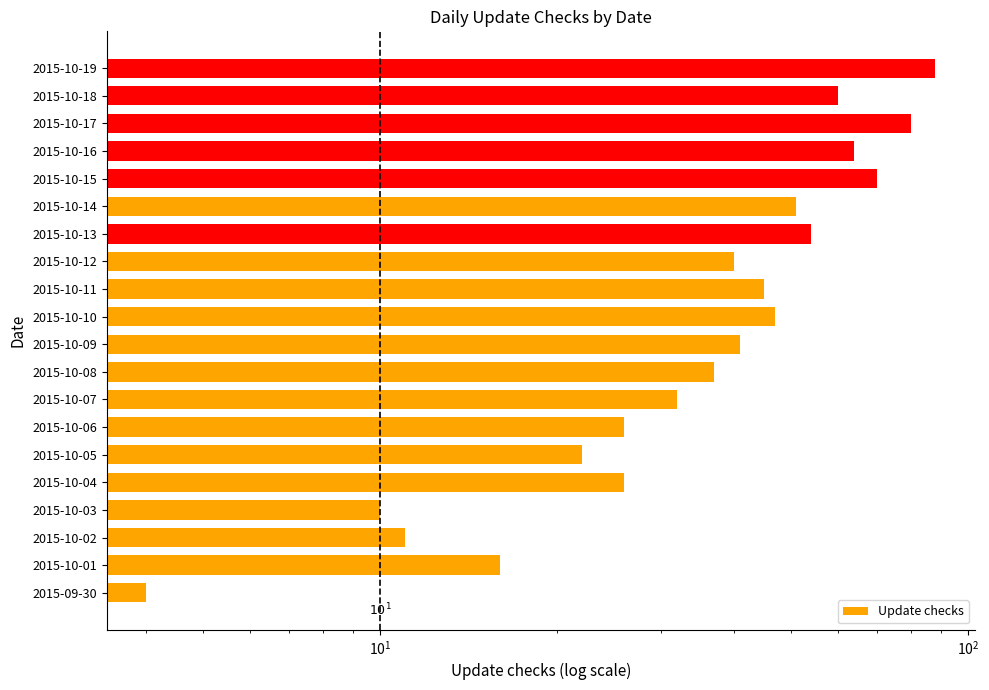

Are the bars grouped side by side (vs. stacked)?

No